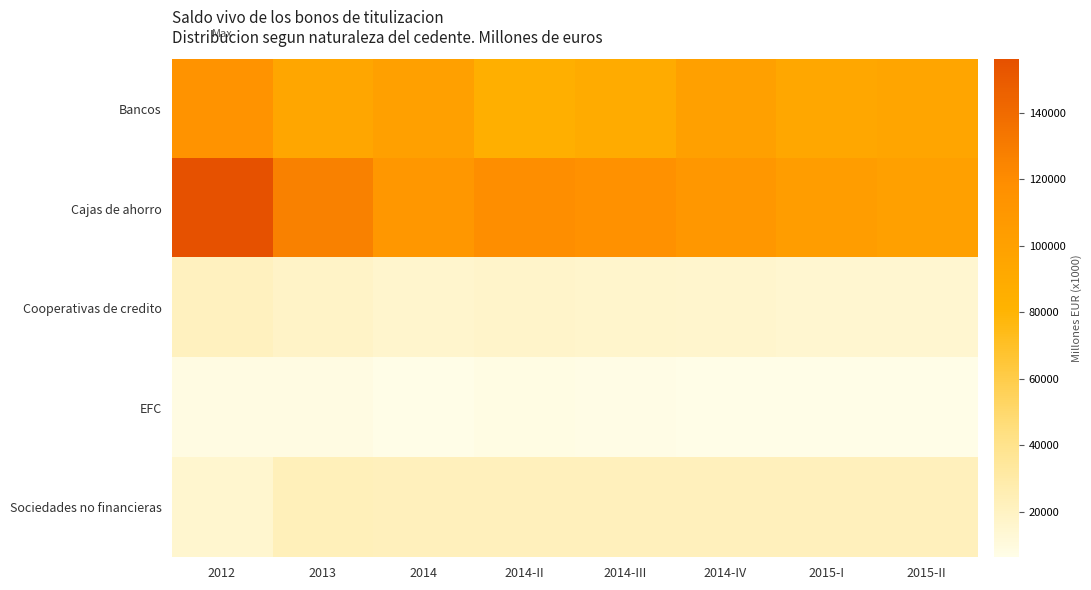

What is the spread (max minus min) of values at 2014-IV?

102650.7